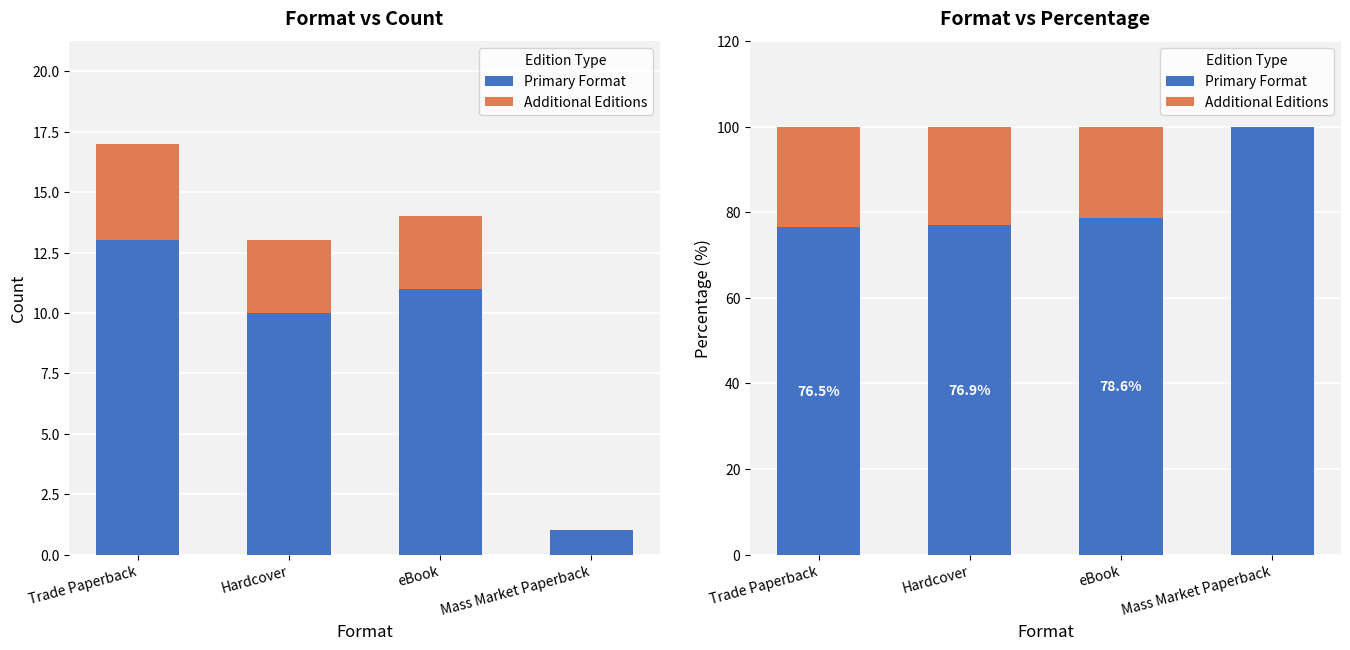

Reading left to right, what are all the values shown in this chart?

Primary Format: Trade Paperback=76.5	Hardcover=76.9	eBook=78.6	Mass Market Paperback=100.0
Additional Editions: Trade Paperback=23.5	Hardcover=23.1	eBook=21.4	Mass Market Paperback=0.0